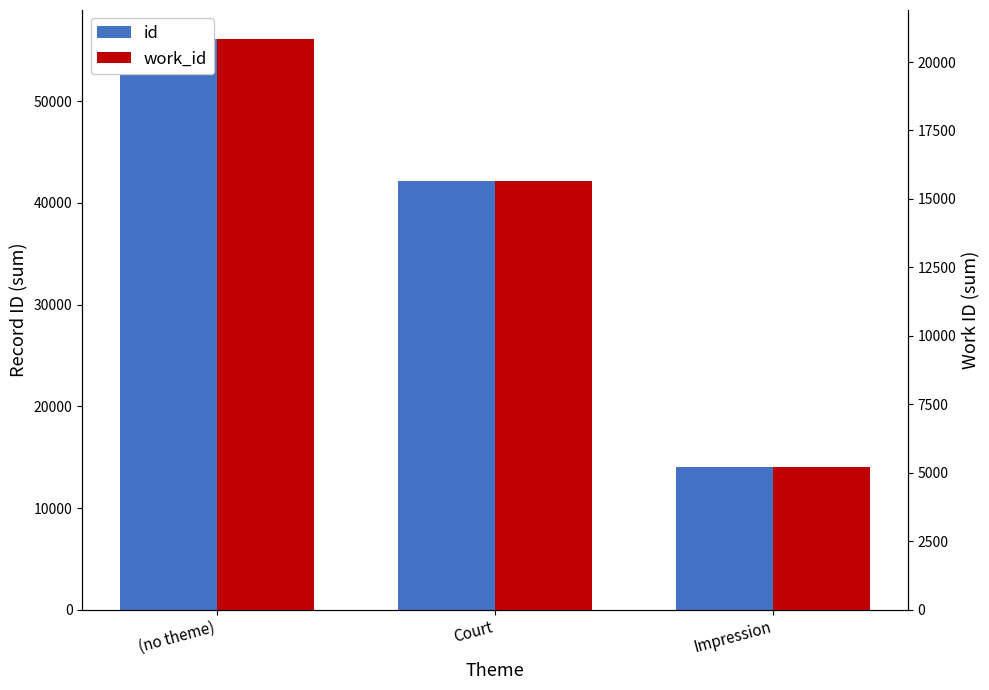

At how many categories does at least one series exceed 6567?

3